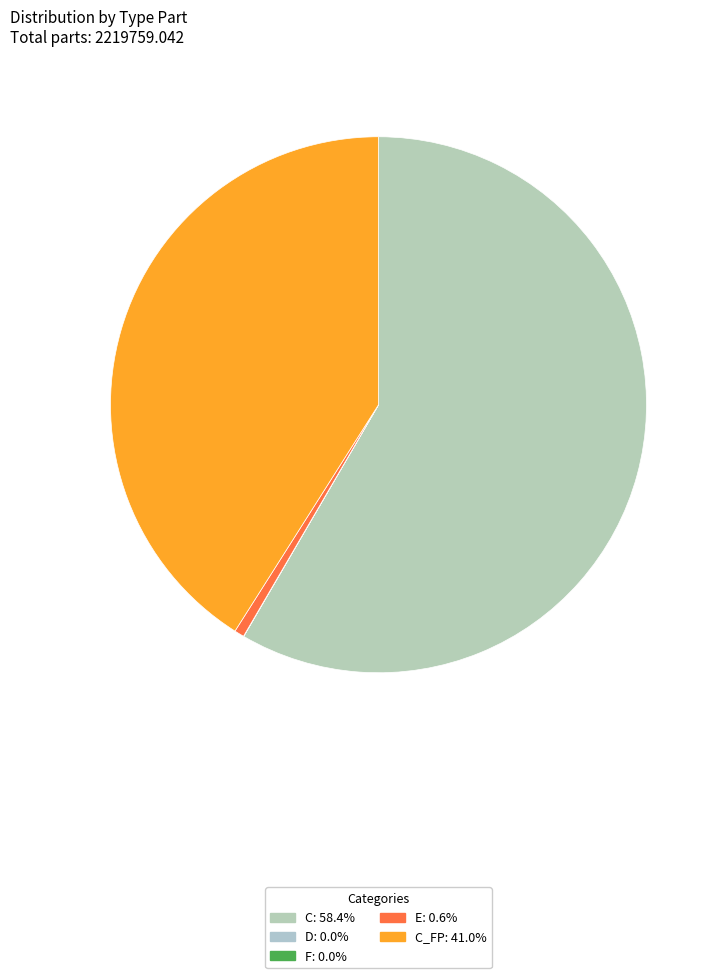

How many segments does this pie chart have?

5